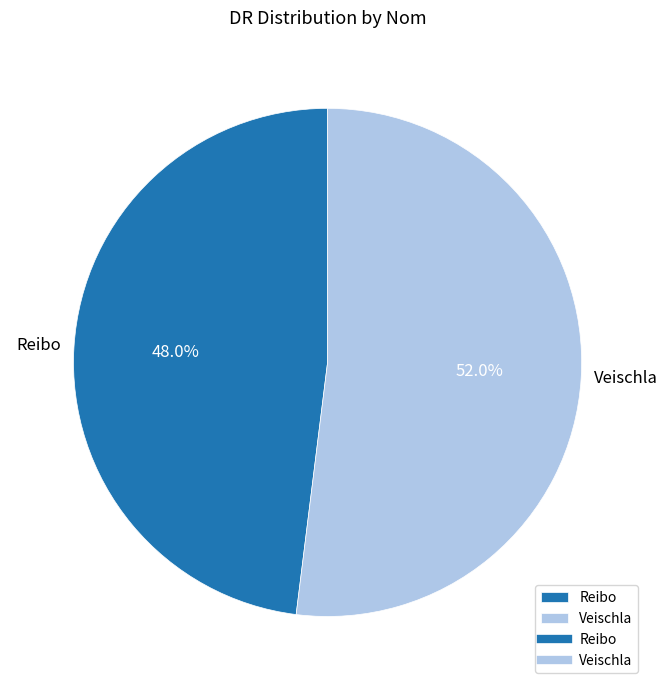

Which category has the biggest portion of the pie?

Veischla